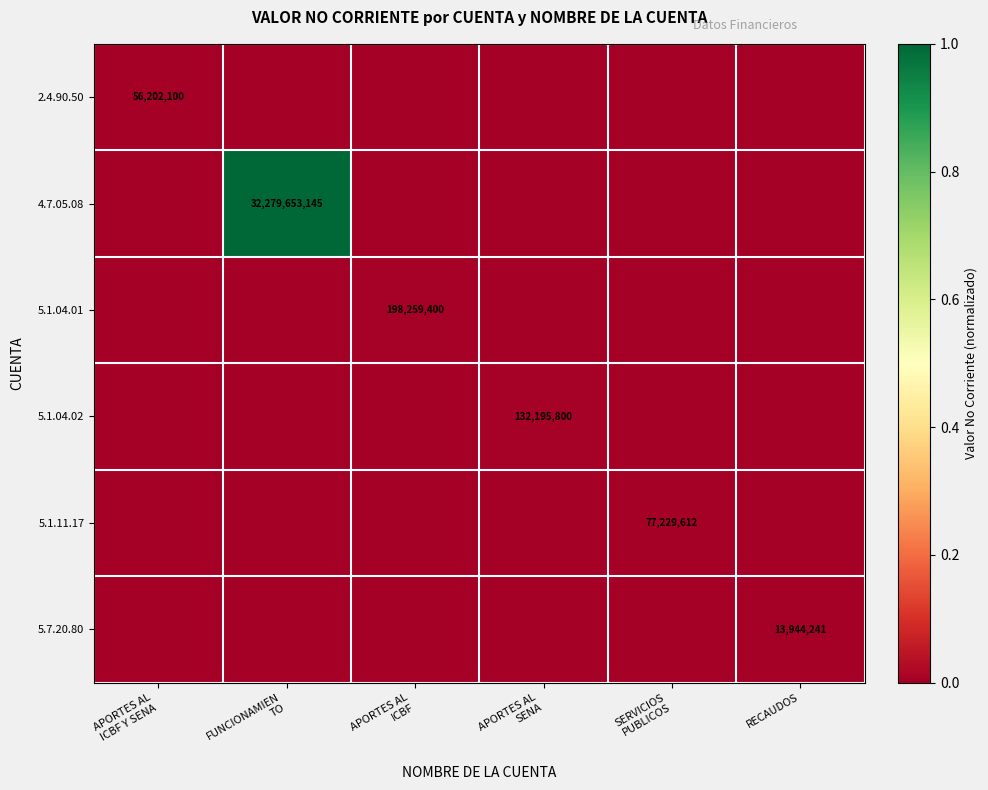

Rank the series at SERVICIOS PUBLICOS from lowest to highest value.

2.4.90.50, 4.7.05.08, 5.1.04.01, 5.1.04.02, 5.7.20.80, 5.1.11.17